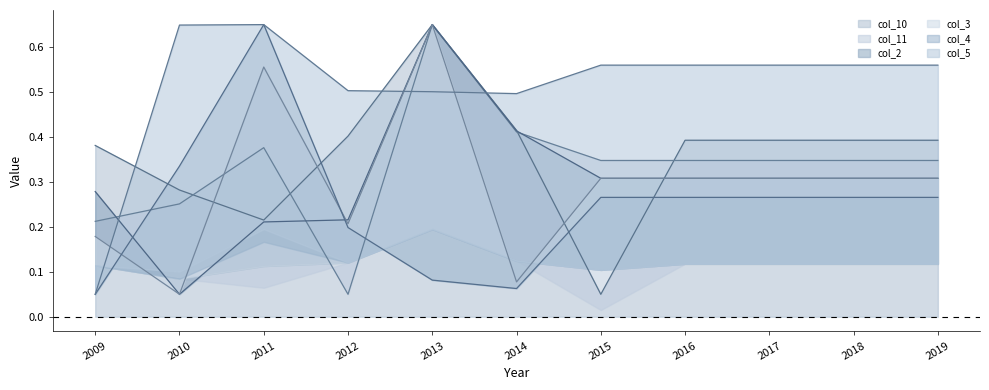

What is the minimum value shown in the chart?

0.1